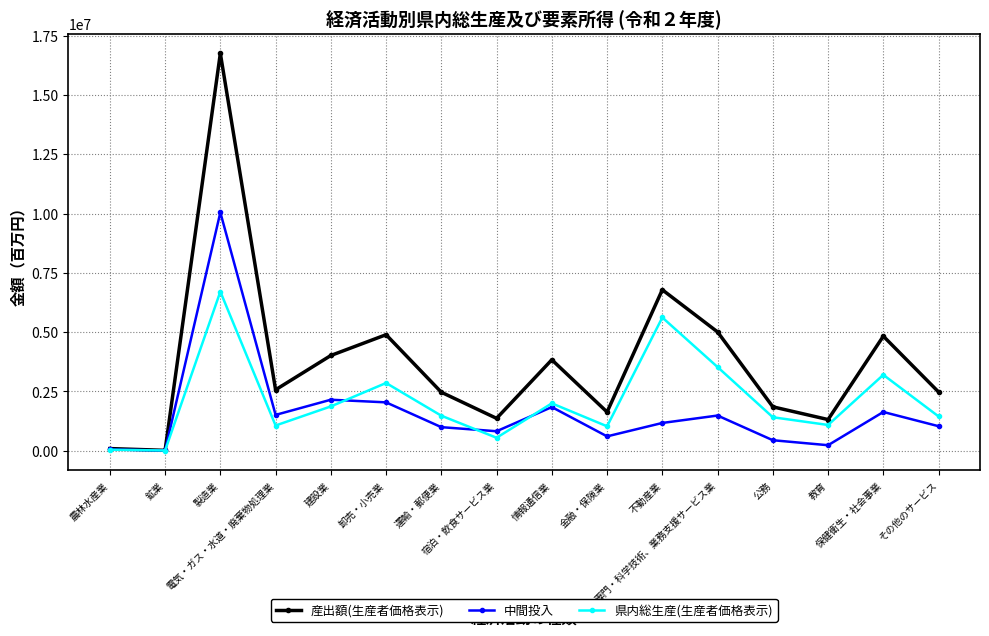

What is the difference between the second highest and second lowest values in the 県内総生産(生産者価格表示) series?

5578799